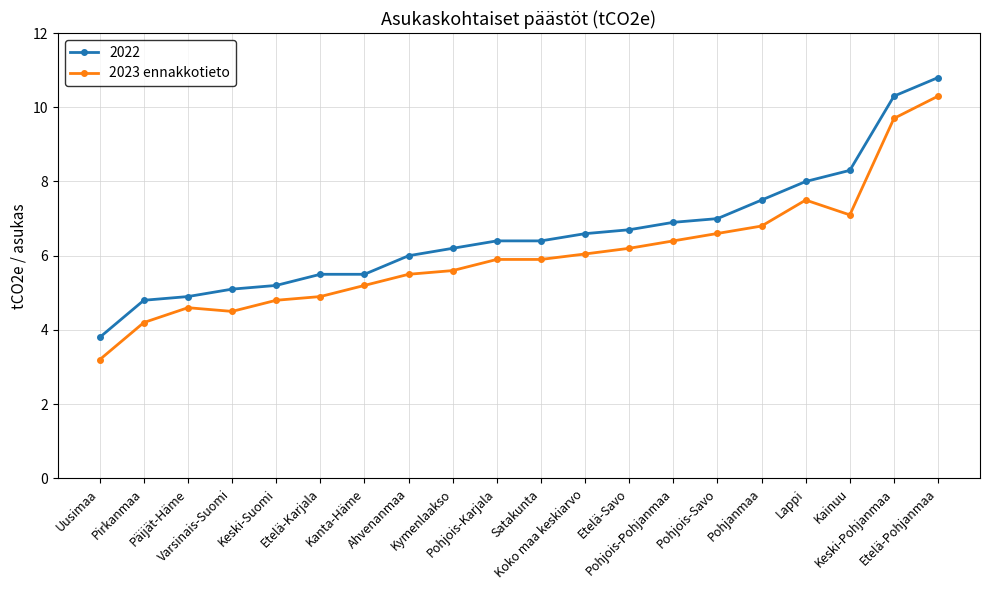

Which series has the widest spread of values?

2023 ennakkotieto